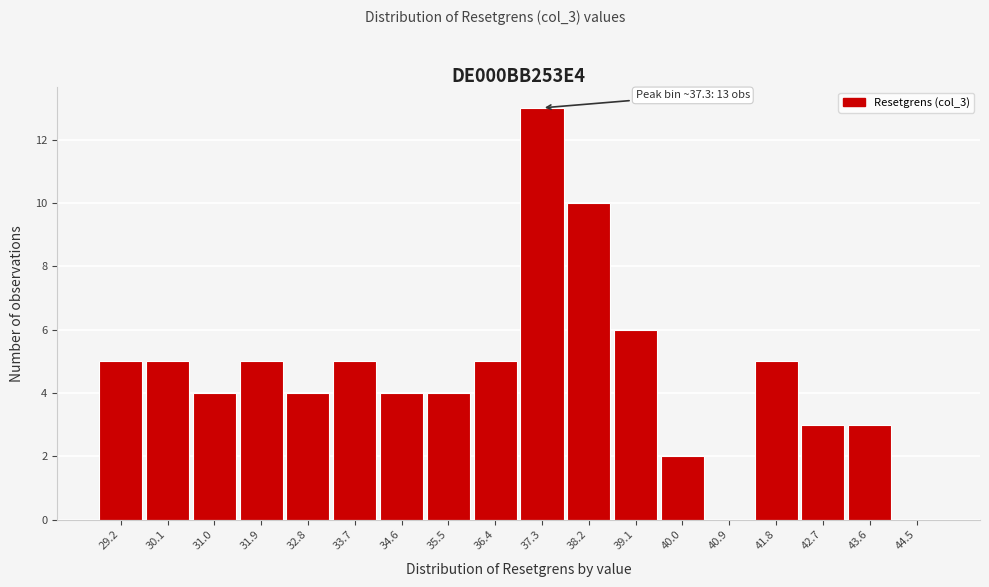

Over which range of the x-axis is the bar tallest?

36.8 to 37.8